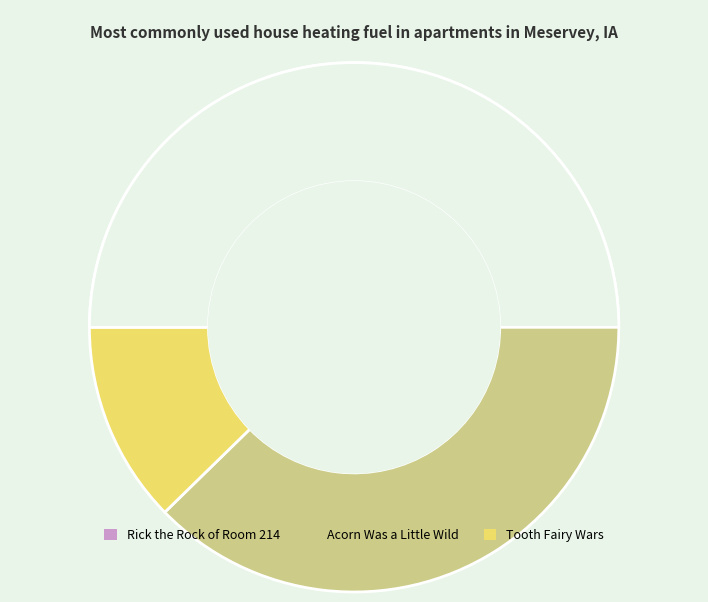

Combined, what portion of the pie is Acorn Was a Little Wild and Rick the Rock of Room 214?

87.7%